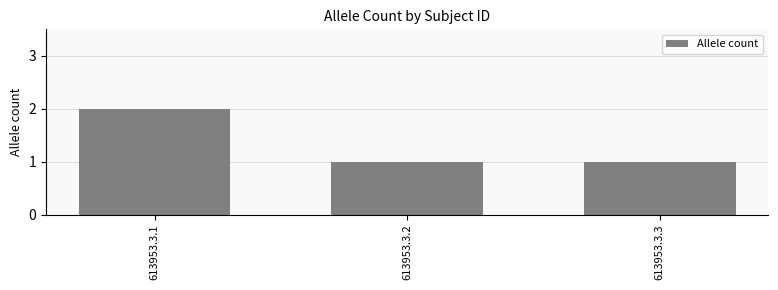

Does the chart contain any negative values?

No